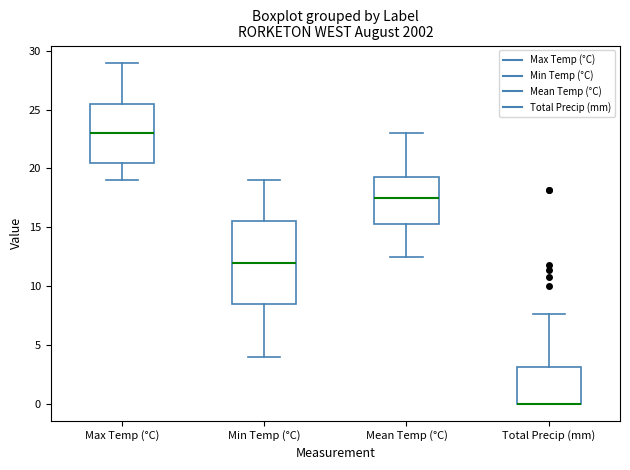

Reading left to right, read every box against the y-axis: the position of its median line, the range the box covers, and the ends of its whiskers. The values are not printed on the chart, so give them approximately, as read against the axis.

Max Temp (°C): median 23.0, box 20.5 to 25.5, whiskers 19.0 to 29.0
Min Temp (°C): median 12.0, box 8.5 to 15.5, whiskers 4.0 to 19.0
Mean Temp (°C): median 17.5, box 15.5 to 19.5, whiskers 12.5 to 23.0
Total Precip (mm): median 0.0 (drawn on the box's lower edge), box 0.0 to 3.0, whiskers 0.0 to 7.5